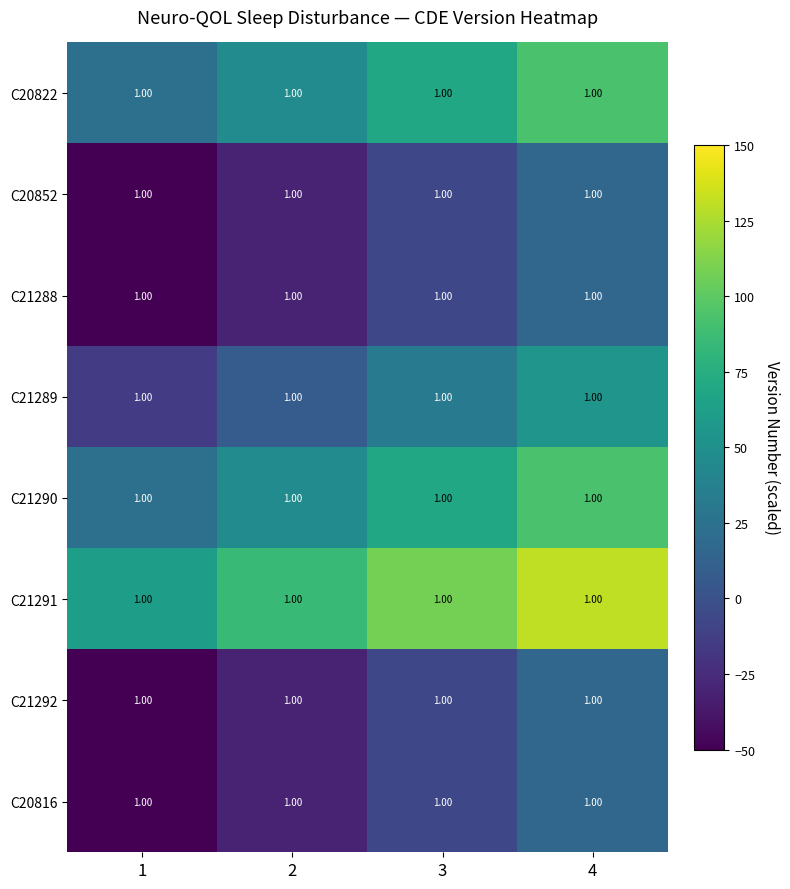

Reading right to left, extract all data points from this chart.

C20822: 4=1.0	3=1.0	2=1.0	1=1.0
C20852: 4=1.0	3=1.0	2=1.0	1=1.0
C21288: 4=1.0	3=1.0	2=1.0	1=1.0
C21289: 4=1.0	3=1.0	2=1.0	1=1.0
C21290: 4=1.0	3=1.0	2=1.0	1=1.0
C21291: 4=1.0	3=1.0	2=1.0	1=1.0
C21292: 4=1.0	3=1.0	2=1.0	1=1.0
C20816: 4=1.0	3=1.0	2=1.0	1=1.0